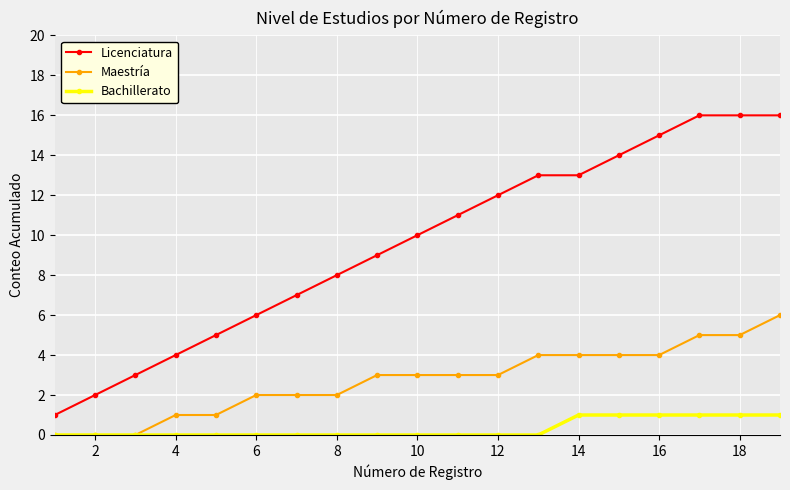

Count the Maestría values in the range 1 to 4.

13